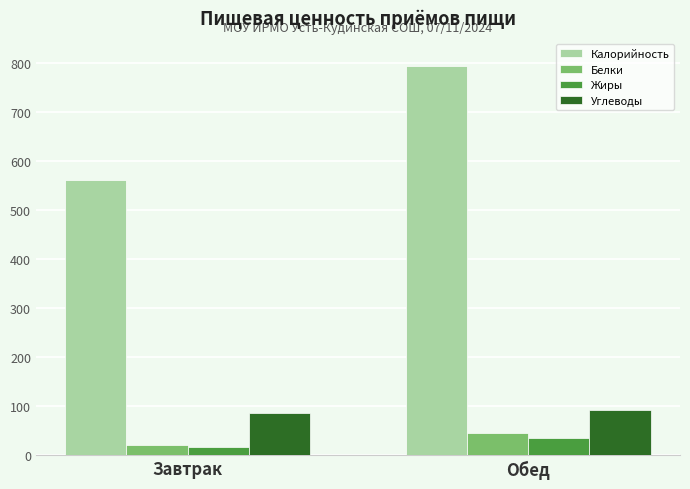

How many data points does each series have?

2